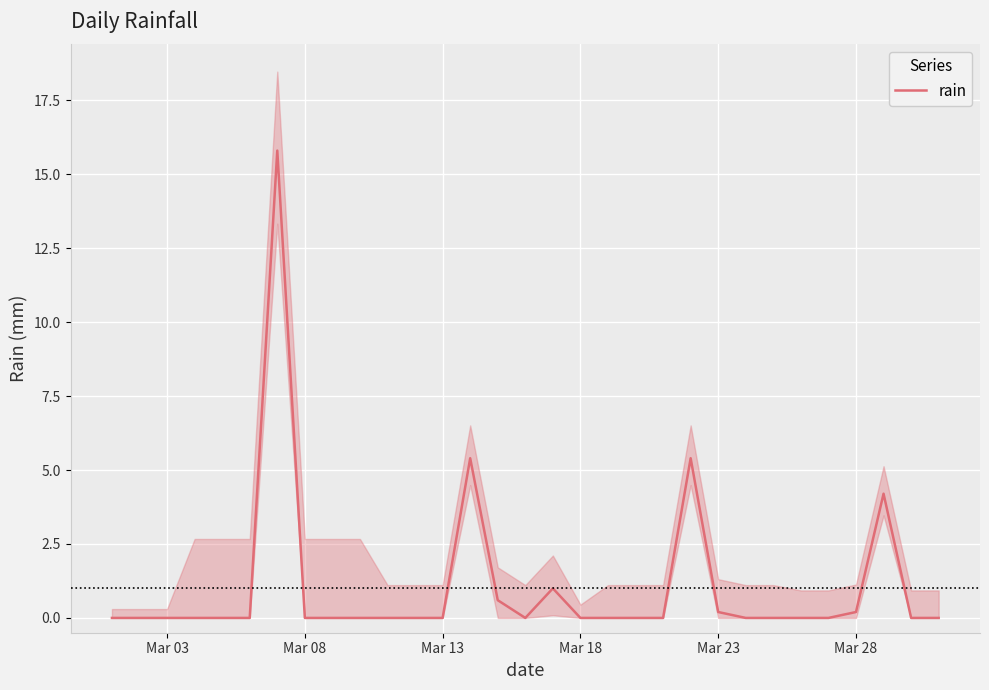

The value of rain at Mar 08 is 9.3. True or false?

False